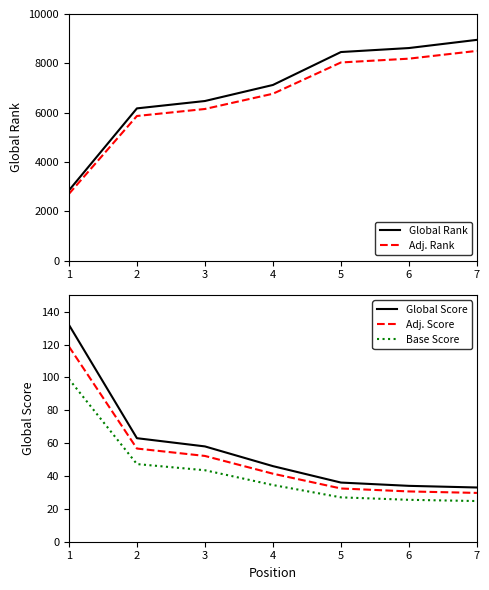

What is the difference between the Global Rank values at 1 and 2?

3328.0